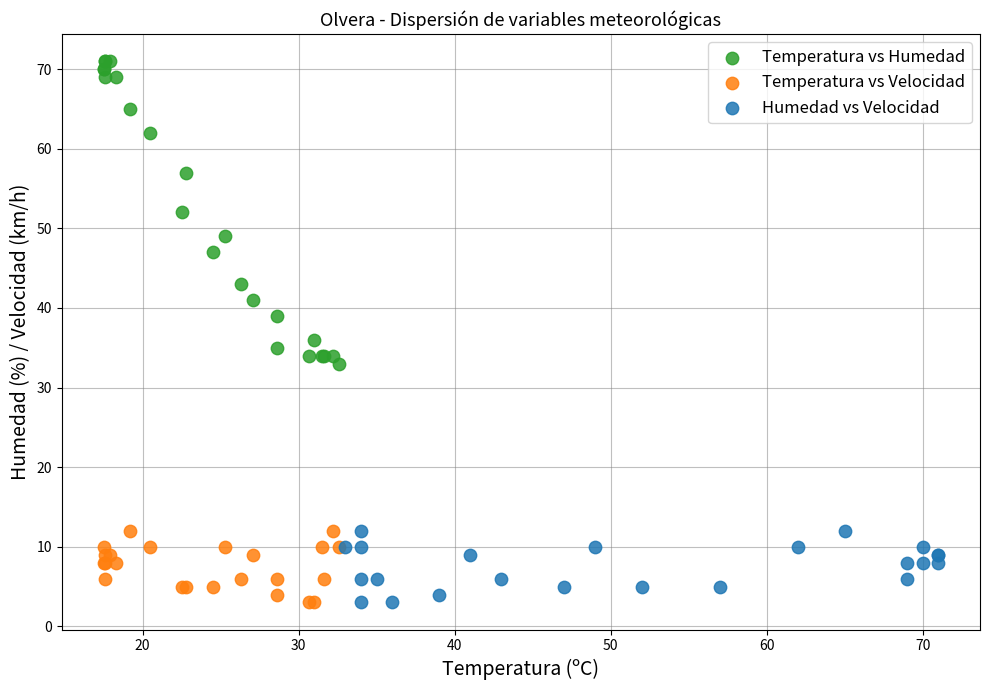

Which series contains the highest Y value?

Temperatura vs Humedad